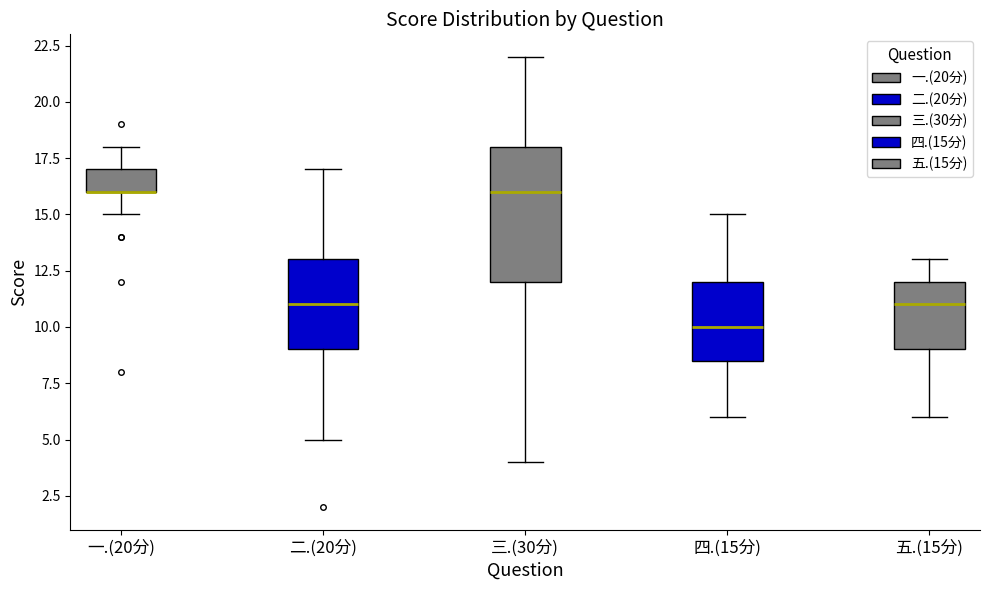

Where does the upper whisker of the box for 五.(15分) end on the y-axis? The values are not printed on the chart, so give them approximately, as read against the axis.

13.0